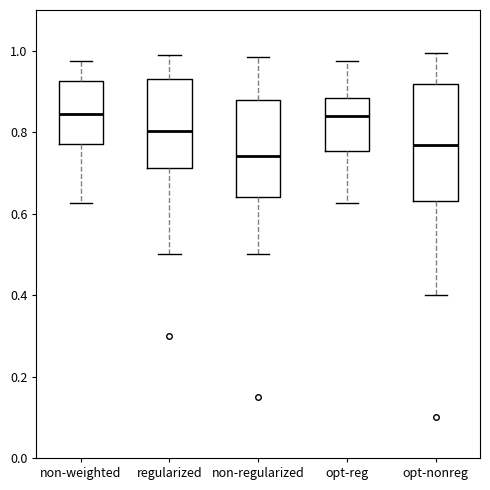

Which box has the lowest median line?

non-regularized